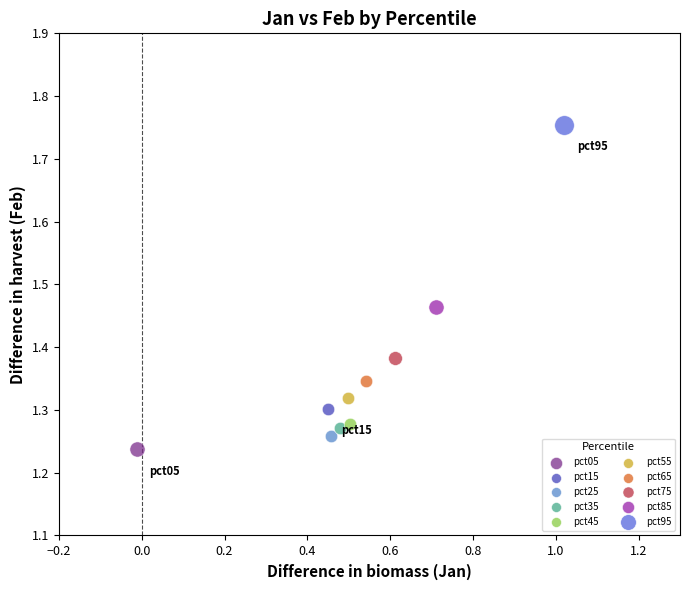

What are all the series names shown in the legend?

pct05, pct15, pct25, pct35, pct45, pct55, pct65, pct75, pct85, pct95